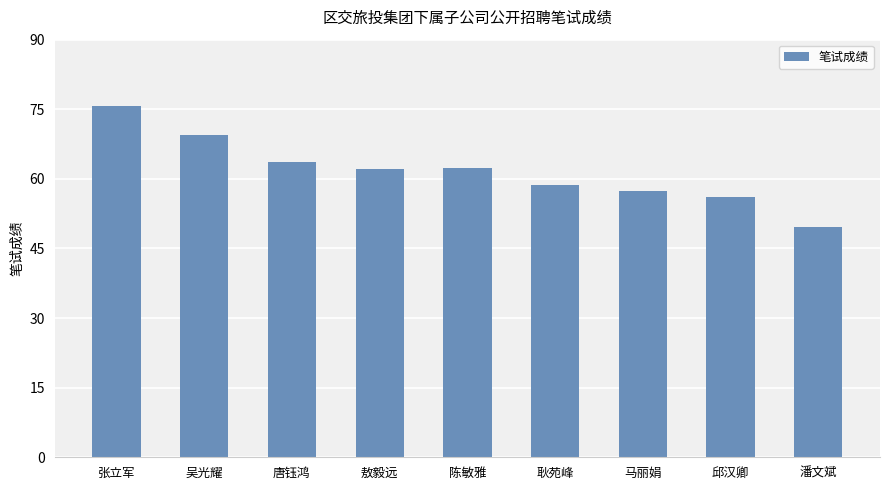

What is the change in value from 唐钰鸿 to 敖毅远?

-1.5